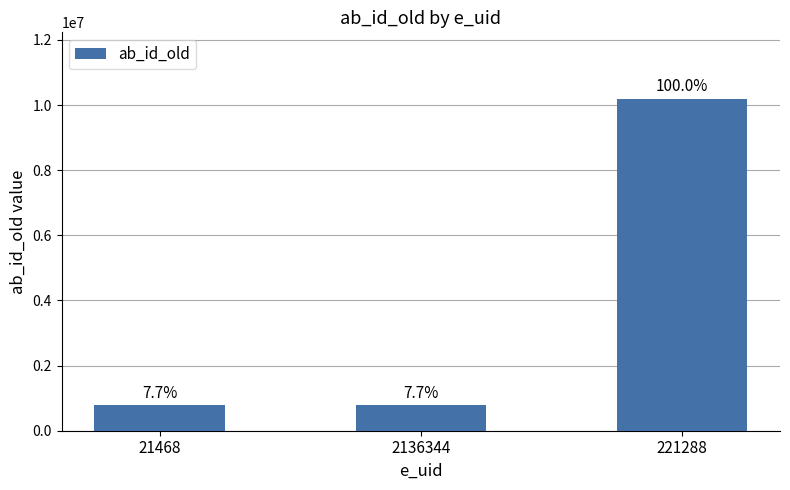

How many bars are there in total?

3